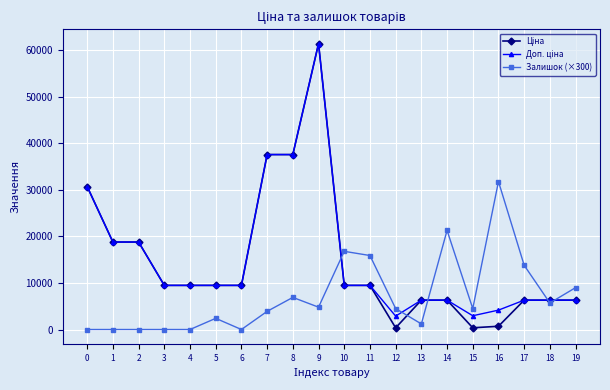

At which category is the sum across all series the highest?

9